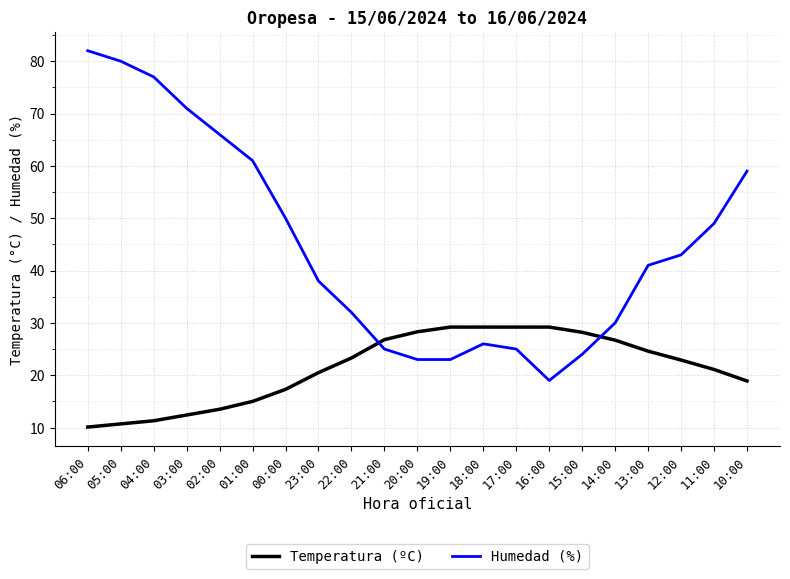

Which series has the largest range (max minus min)?

Humedad (%)